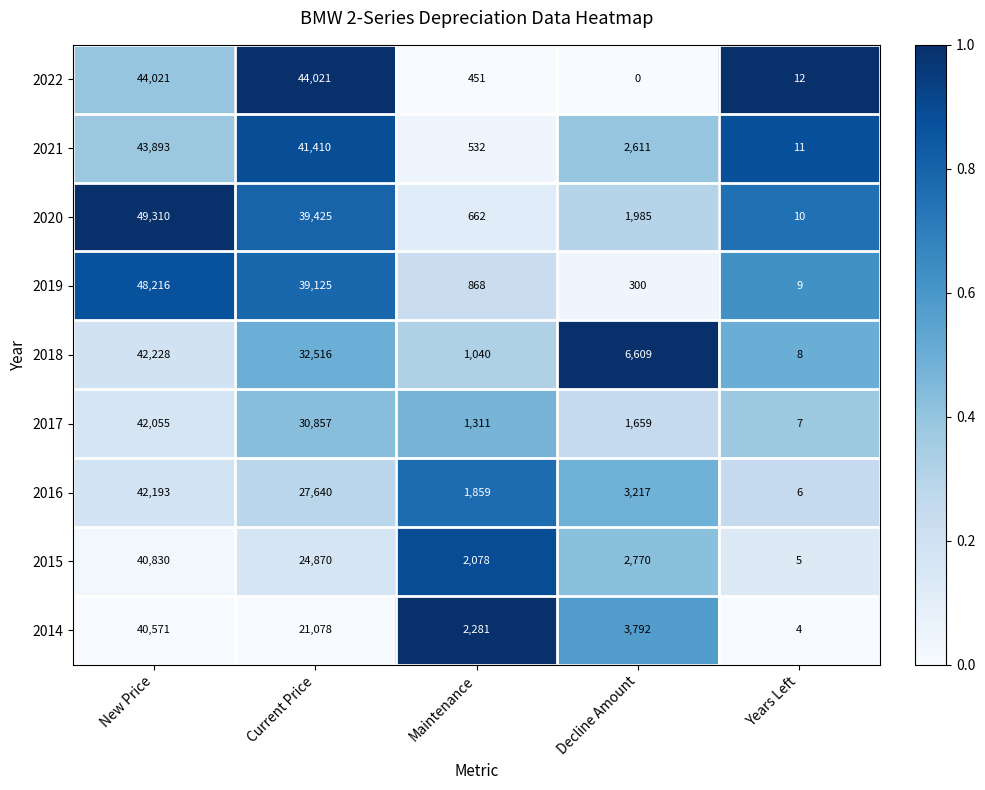

At which category does the chart reach its minimum across all series?

Decline Amount